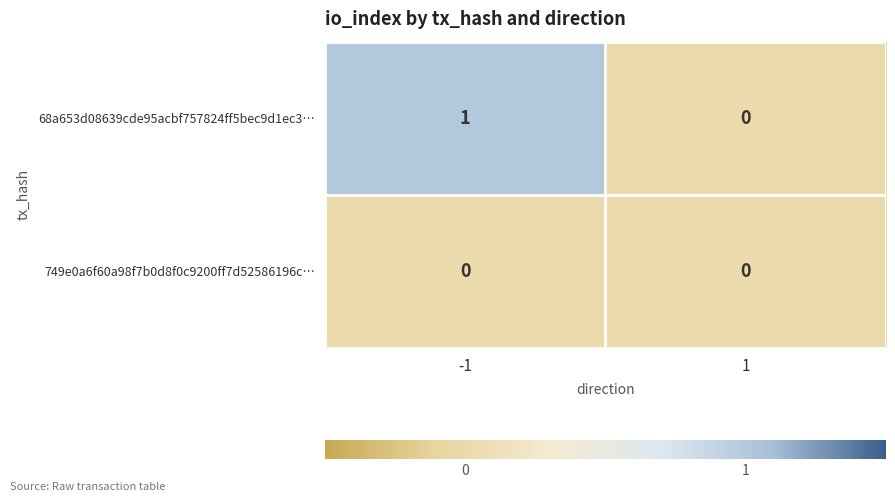

Rank the series by their average value, from lowest to highest.

749e0a6f60a98f7b0d8f0c9200ff7d52586196c…, 68a653d08639cde95acbf757824ff5bec9d1ec3…